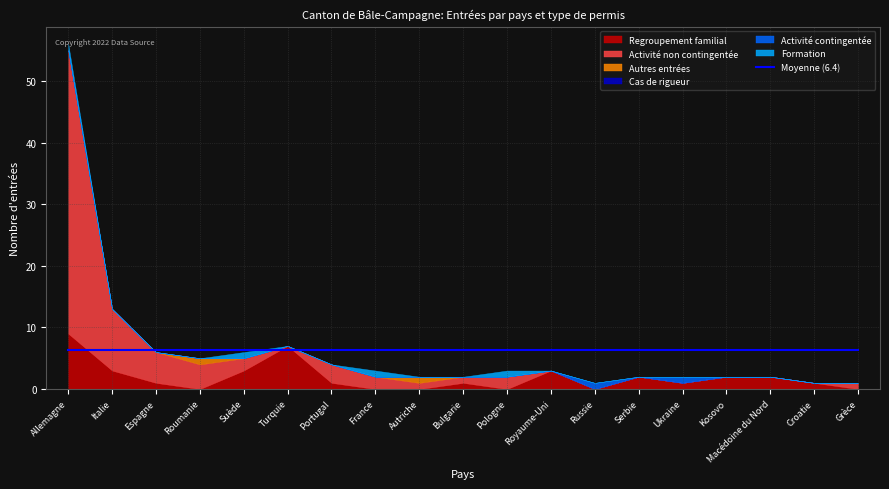

What is the greatest value displayed?

46